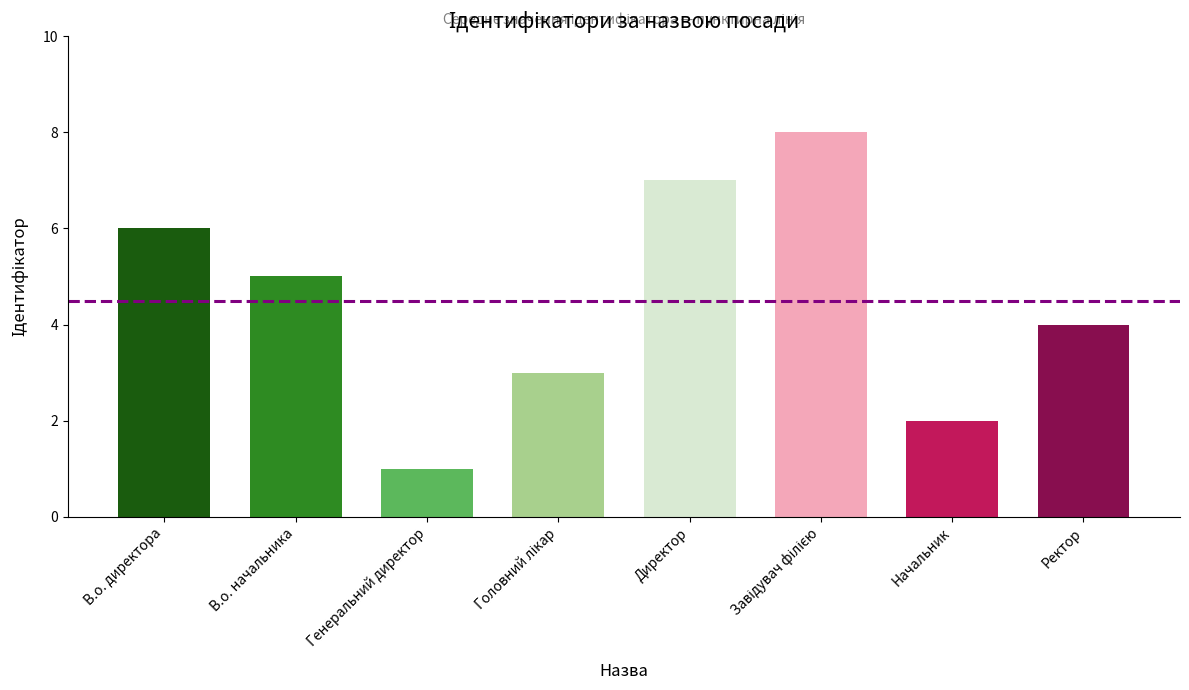

Does the chart contain stacked bars?

No